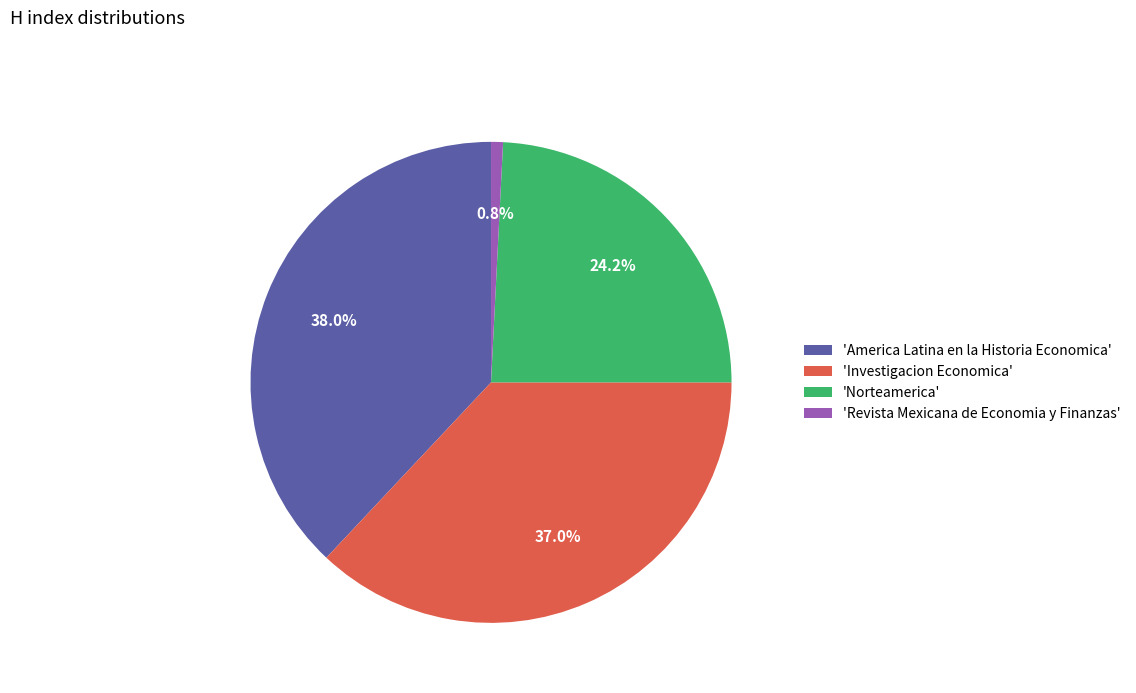

Does any single category account for the majority?

No